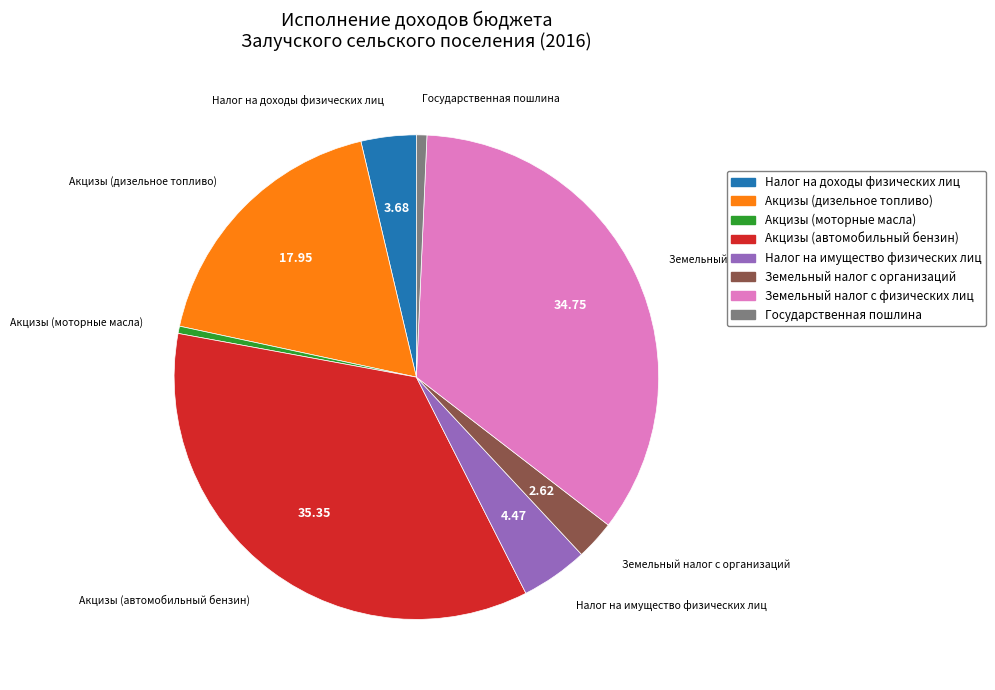

Does Налог на имущество физических лиц represent more than half of the total?

No